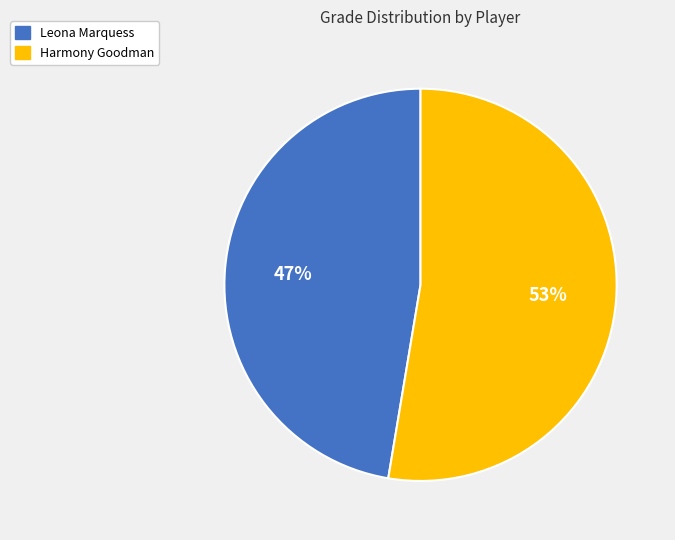

The Leona Marquess slice represents 47% of the pie. True or false?

True